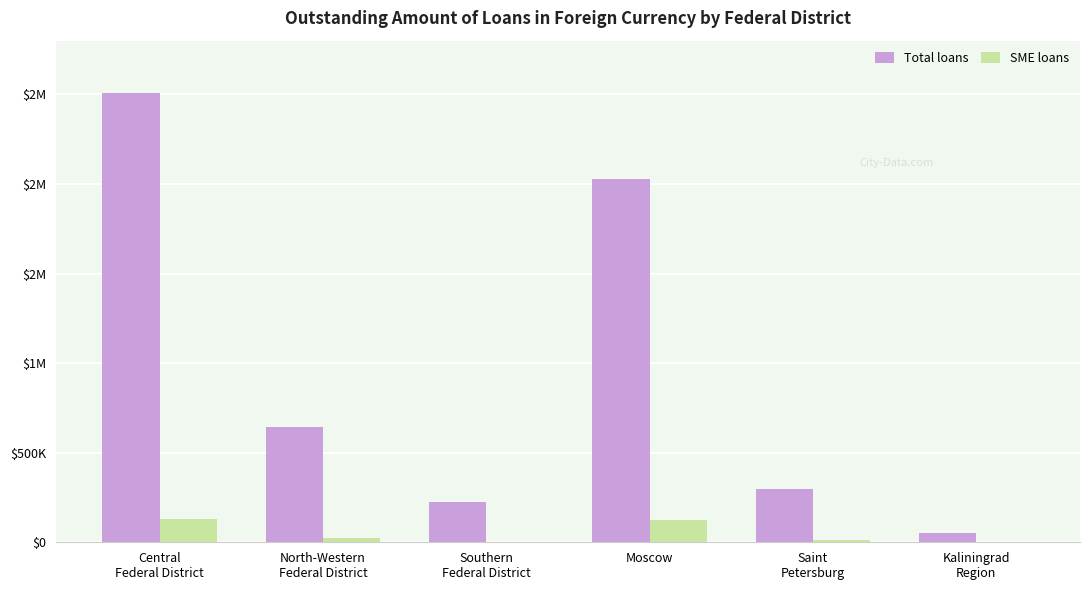

Are the bars grouped side by side (vs. stacked)?

Yes